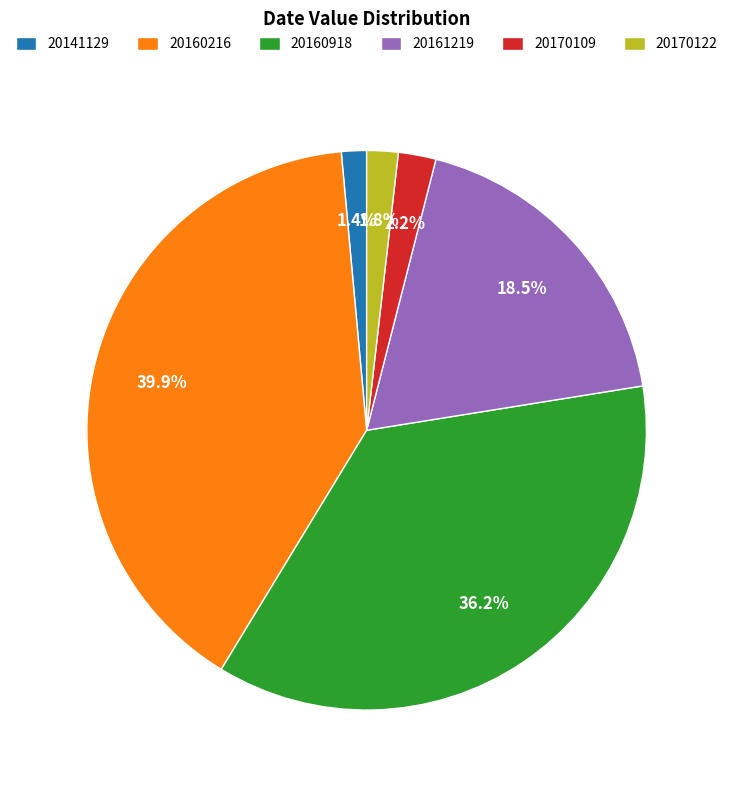

What percentage is NOT represented by 20170109?

97.8%